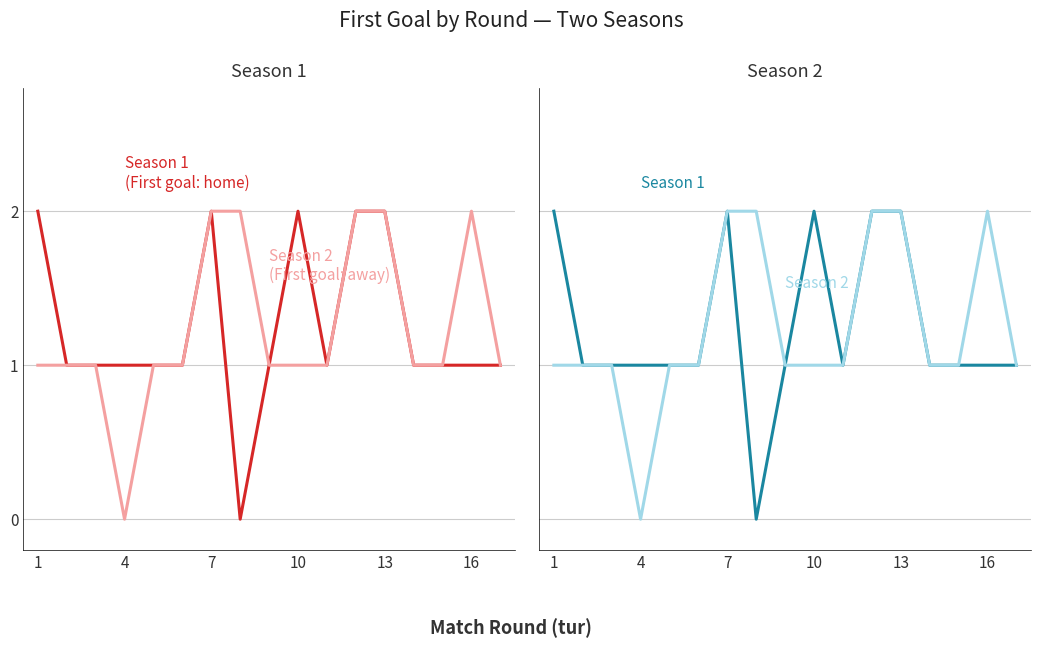

Where is Season 1 (Pervyi gol) nearest to the value 1?

4